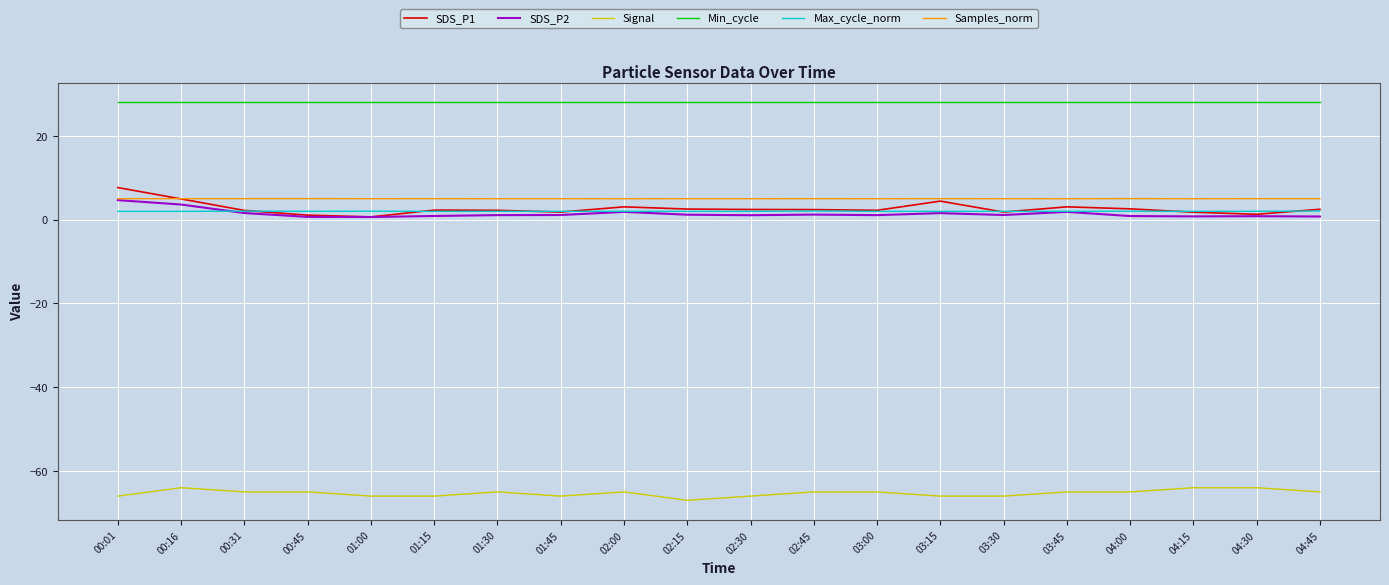

What is the smallest value displayed?

-67.0